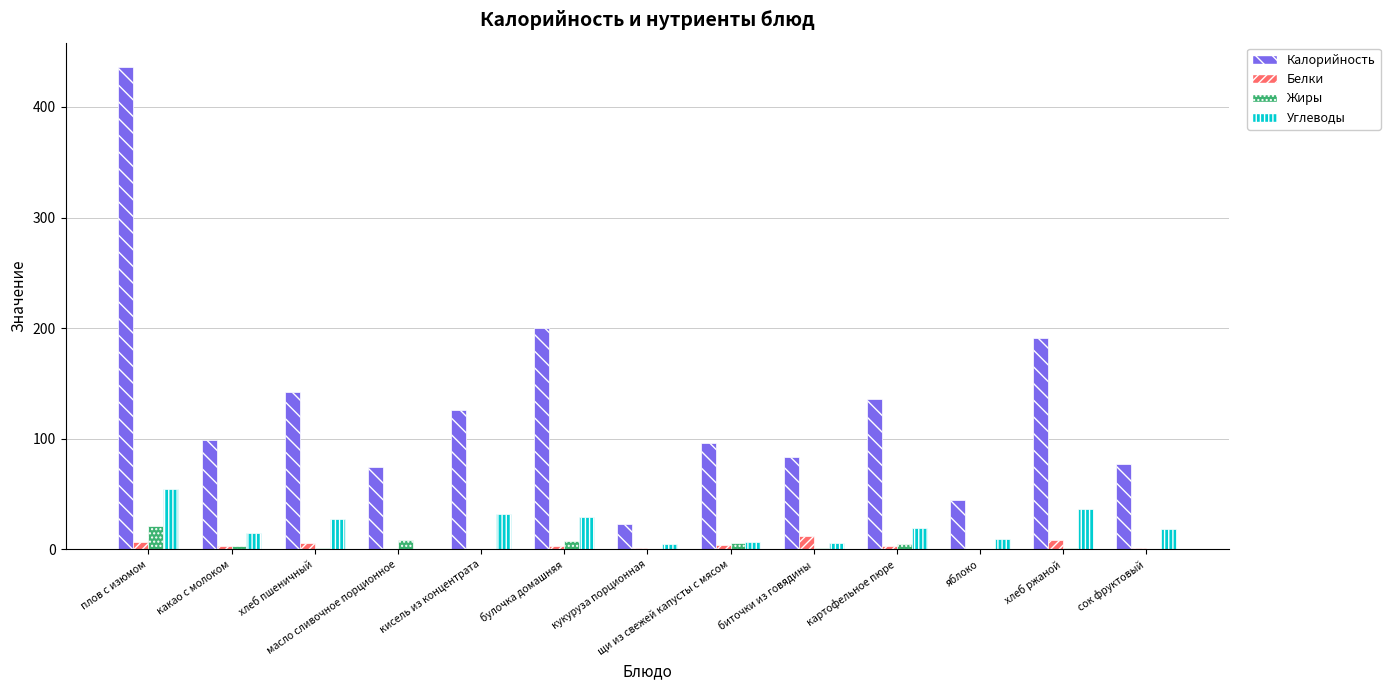

Is it true that Калорийность equals 37.7 at биточки из говядины?

False